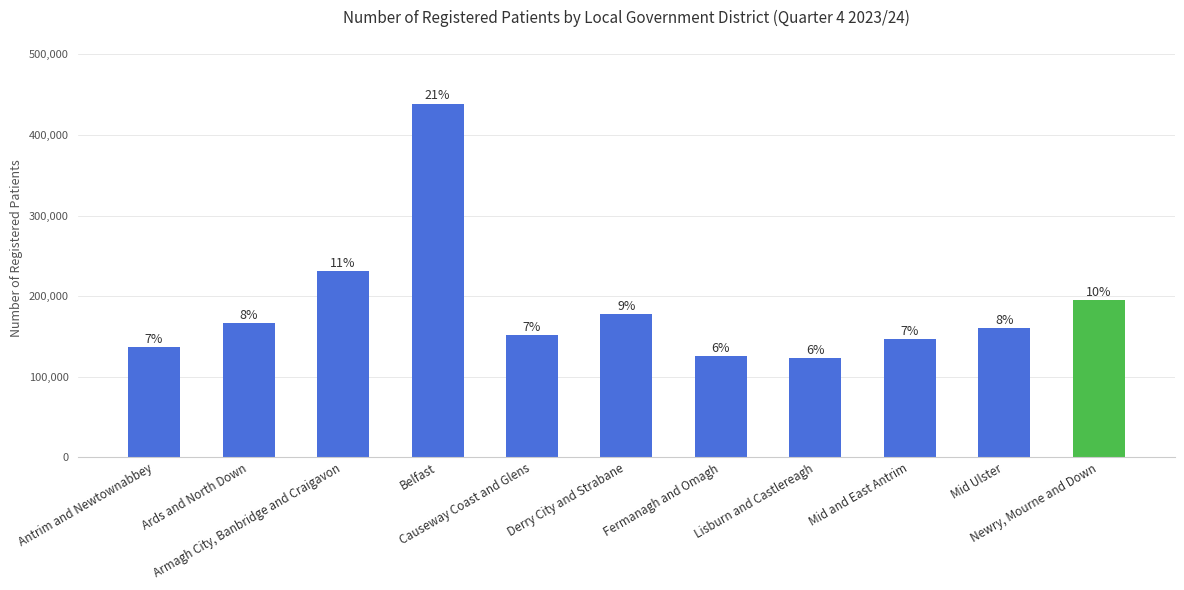

How many bars are there in total?

11